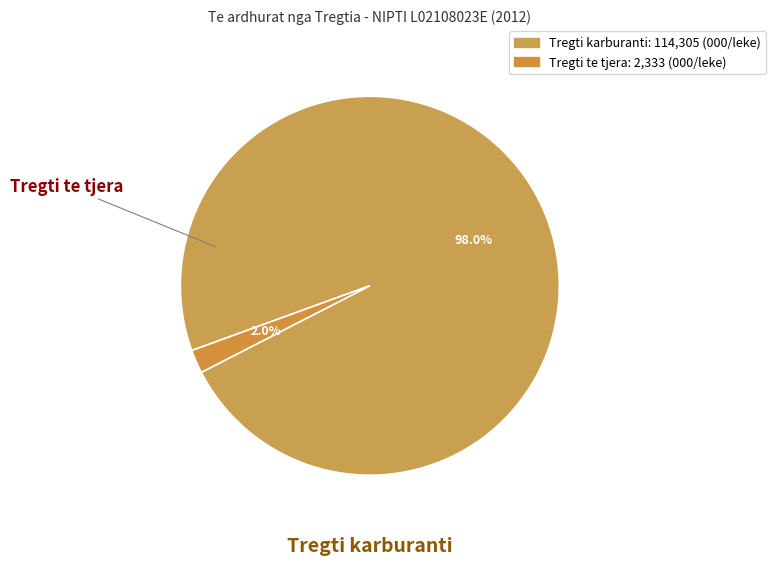

Rank the categories by value from highest to lowest.

Tregti karburanti, Tregti te tjera